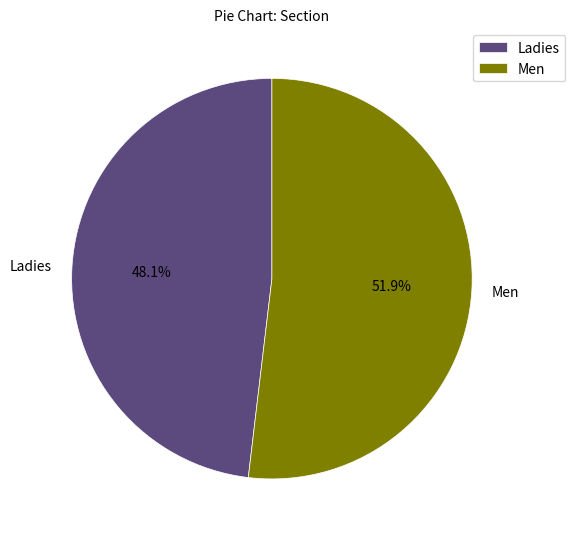

How many segments does this pie chart have?

2